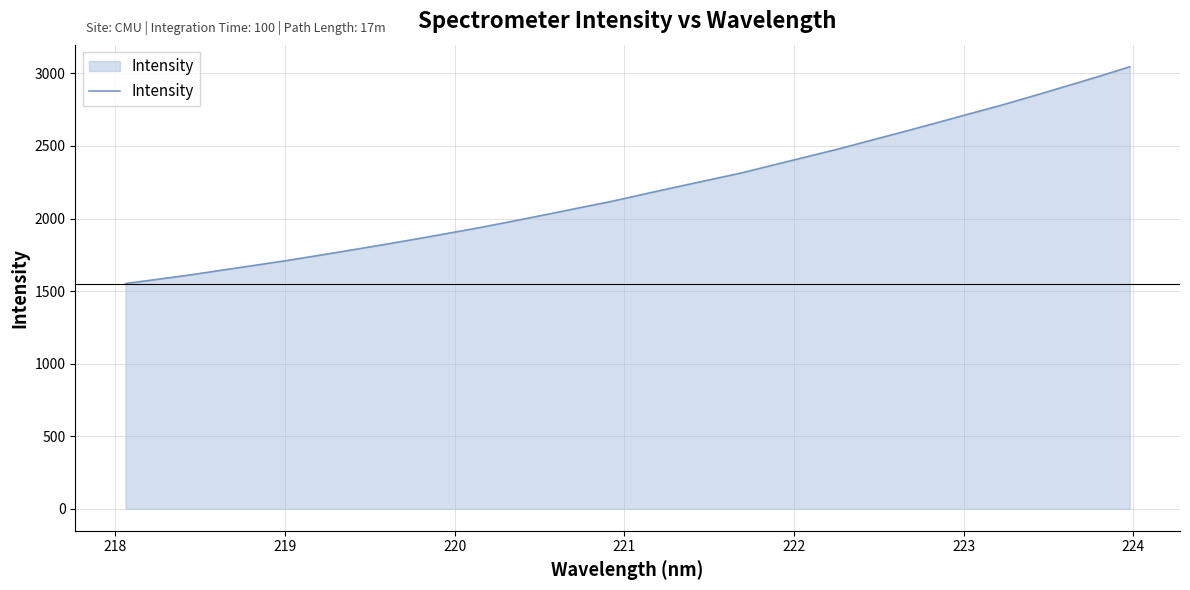

What is the sum of all values?

70340.8